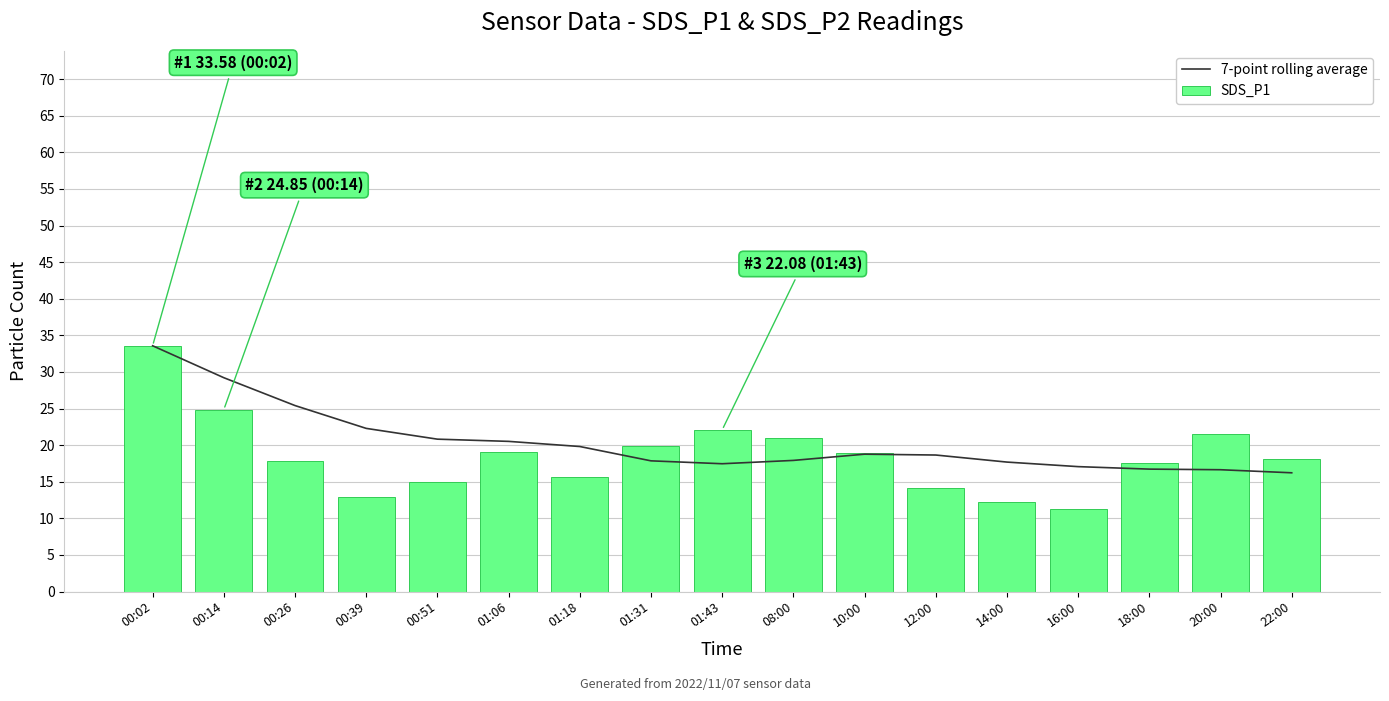

What is the sum of the SDS_P1 values at 01:18 and 14:00?

27.9